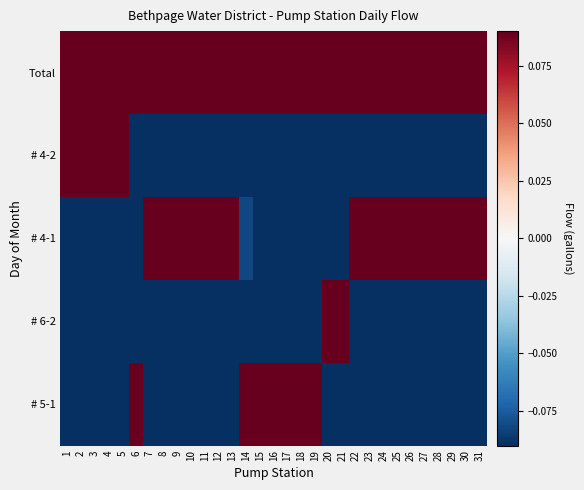

Reading right to left, list all the values displayed in this chart.

# 5-1: 31=-0.5	30=-0.5	29=-0.5	28=-0.5	27=-0.5	26=-0.5	25=-0.5	24=-0.5	23=-0.5	22=-0.5	21=-0.5	20=-0.5	19=0.4	18=0.3	17=0.4	16=0.4	15=0.4	14=0.3	13=-0.4	12=-0.3	11=-0.2	10=-0.4	9=-0.4	8=-0.4	7=-0.5	6=0.2	5=-0.2	4=-0.4	3=-0.4	2=-0.5	1=-0.5
# 6-2: 31=-0.4	30=-0.3	29=-0.3	28=-0.4	27=-0.4	26=-0.3	25=-0.4	24=-0.4	23=-0.5	22=-0.3	21=0.3	20=0.3	19=-0.5	18=-0.5	17=-0.5	16=-0.5	15=-0.5	14=-0.5	13=-0.5	12=-0.5	11=-0.5	10=-0.5	9=-0.5	8=-0.5	7=-0.5	6=-0.5	5=-0.5	4=-0.5	3=-0.5	2=-0.5	1=-0.5
# 4-1: 31=0.4	30=0.3	29=0.6	28=0.4	27=0.4	26=0.4	25=0.4	24=0.4	23=0.4	22=0.3	21=-0.1	20=-0.1	19=-0.1	18=-0.2	17=-0.2	16=-0.2	15=-0.2	14=-0.1	13=0.4	12=0.4	11=0.4	10=0.4	9=0.3	8=0.4	7=0.4	6=-0.5	5=-0.3	4=-0.3	3=-0.3	2=-0.3	1=-0.4
# 4-2: 31=-0.3	30=-0.3	29=-0.3	28=-0.3	27=-0.3	26=-0.3	25=-0.3	24=-0.3	23=-0.2	22=-0.3	21=-0.5	20=-0.5	19=-0.4	18=-0.5	17=-0.5	16=-0.5	15=-0.5	14=-0.2	13=-0.3	12=-0.3	11=-0.3	10=-0.3	9=-0.2	8=-0.2	7=-0.3	6=-0.1	5=0.5	4=0.5	3=0.4	2=0.4	1=0.4
Total: 31=0.8	30=0.7	29=1.0	28=0.8	27=0.8	26=0.9	25=0.8	24=0.8	23=0.7	22=0.7	21=0.8	20=0.7	19=0.8	18=0.7	17=0.7	16=0.7	15=0.7	14=1.0	13=0.7	12=0.8	11=0.9	10=0.7	9=0.8	8=0.7	7=0.7	6=0.7	5=0.9	4=0.8	3=0.7	2=0.7	1=0.6